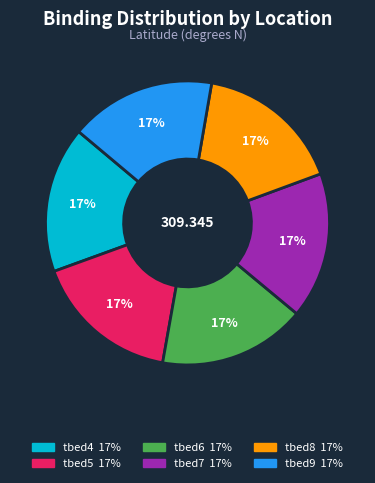

Do tbed7 and tbed8 together represent more than half of the pie?

No